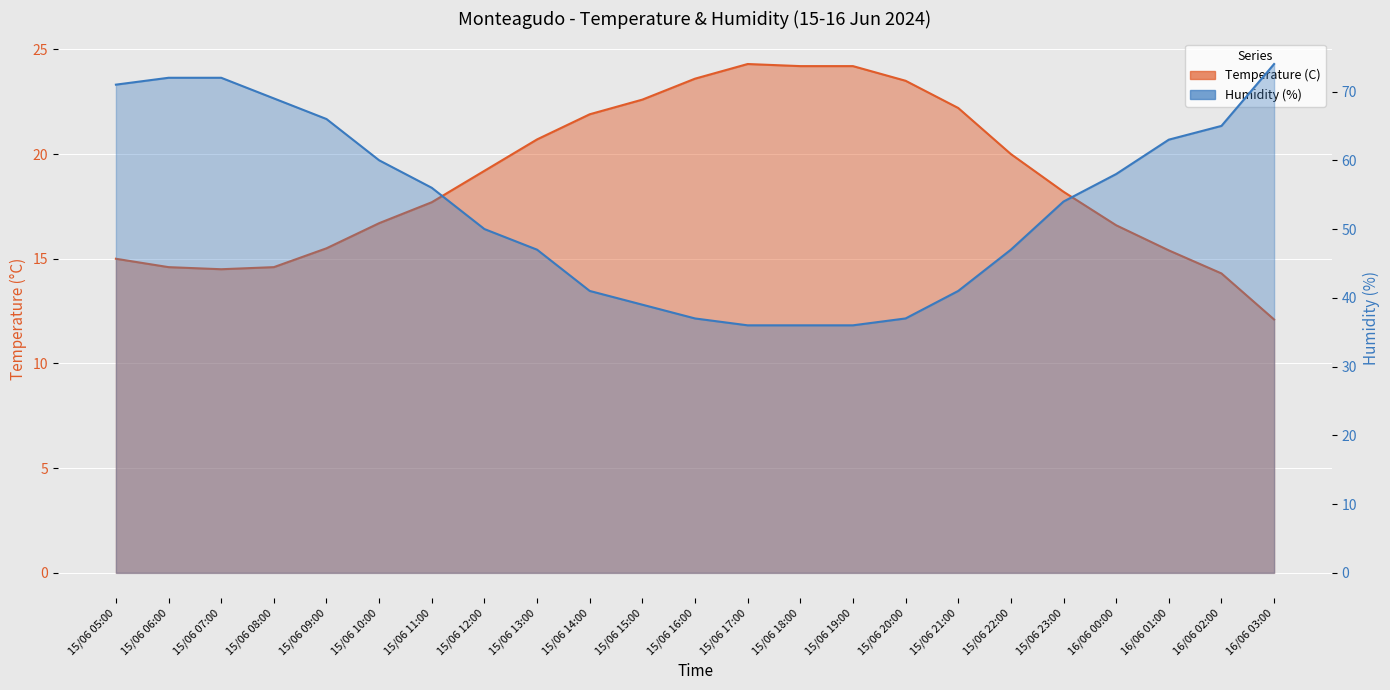

Between 15/06 15:00 and 15/06 16:00, which is larger?

15/06 16:00